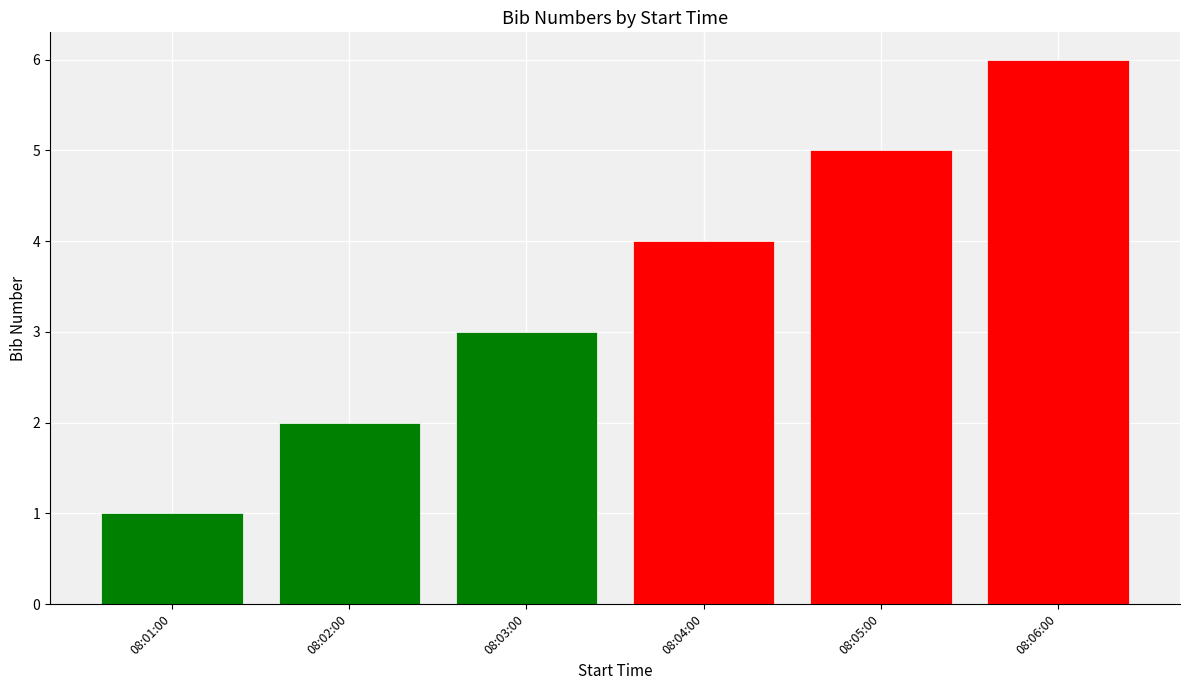

What is the sum of all values?

21